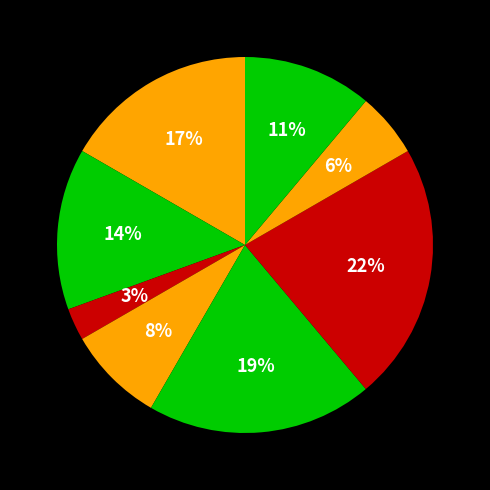

How many segments does this pie chart have?

8